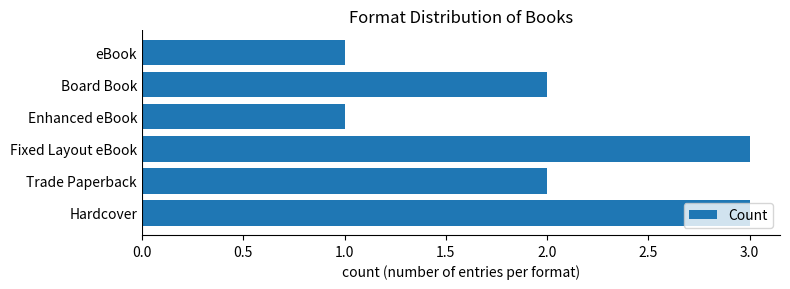

Count the values in the range 1 to 3.

6